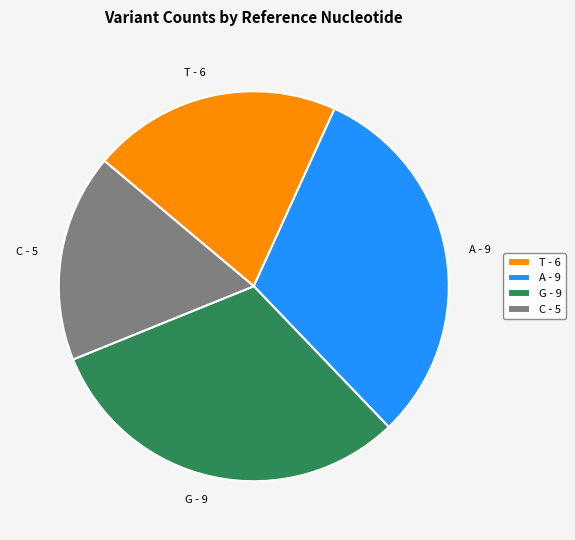

Is it true that G is 19% of the pie?

False